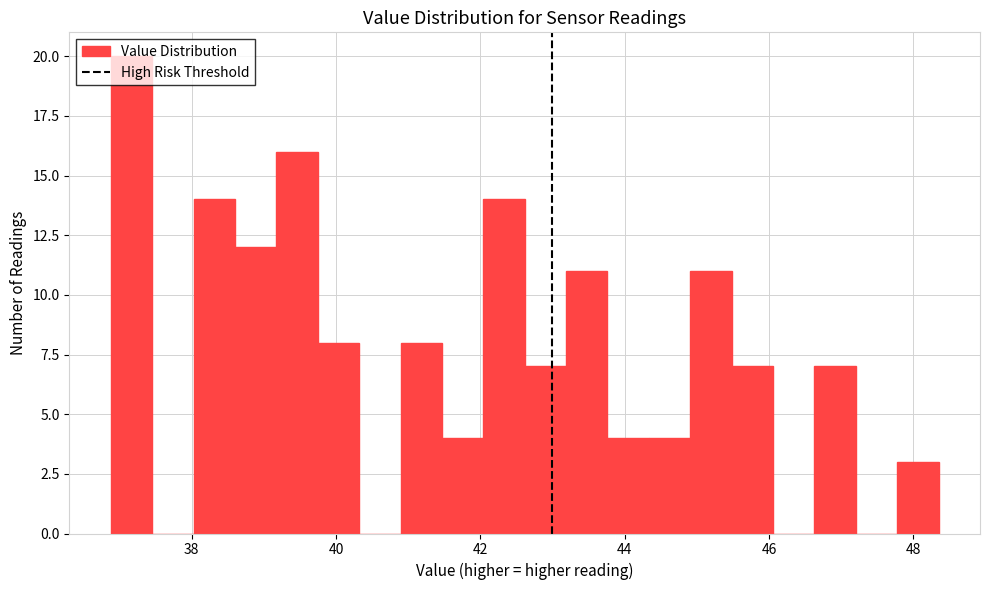

Around what value on the x-axis is the tallest bar? Give the approximate position of its centre, as read against the axis.

37.2